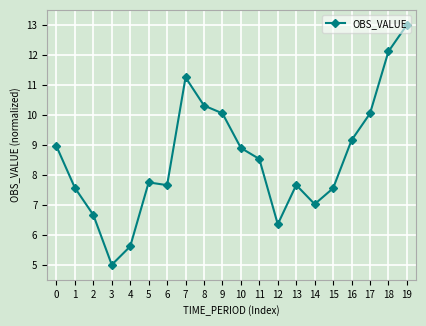

What is the minimum value shown in the chart?

5.0